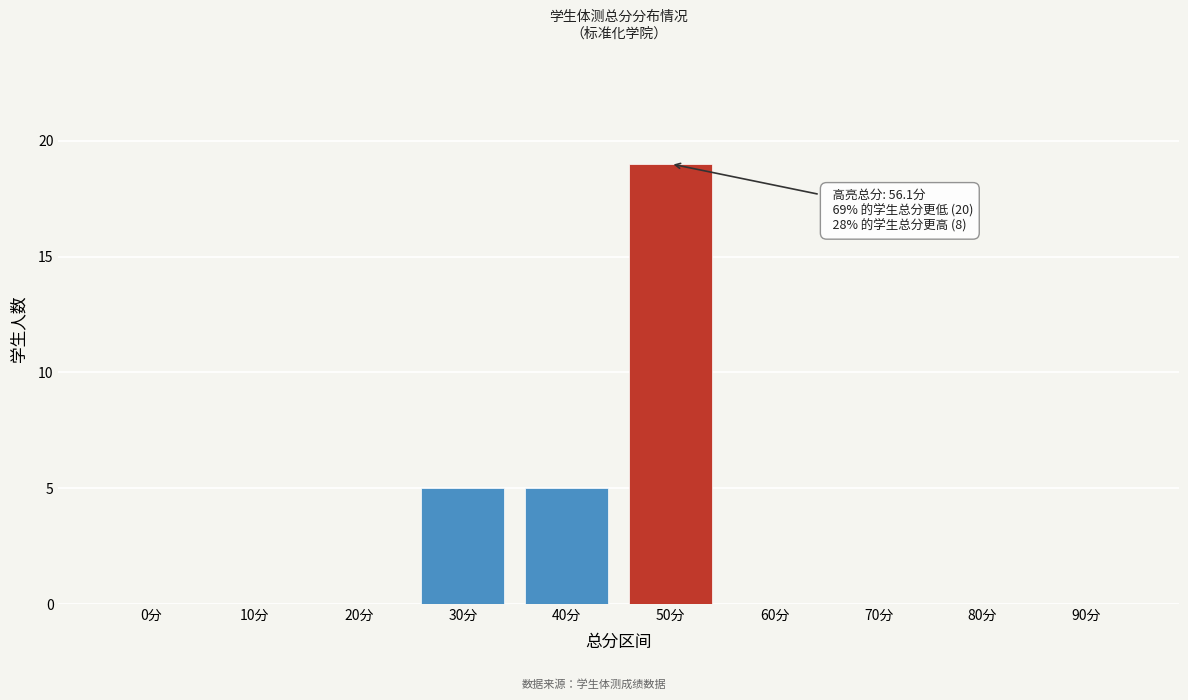

Reading left to right, list all the values displayed in this chart.

0分=0	10分=0	20分=0	30分=5	40分=5	50分=19	60分=0	70分=0	80分=0	90分=0